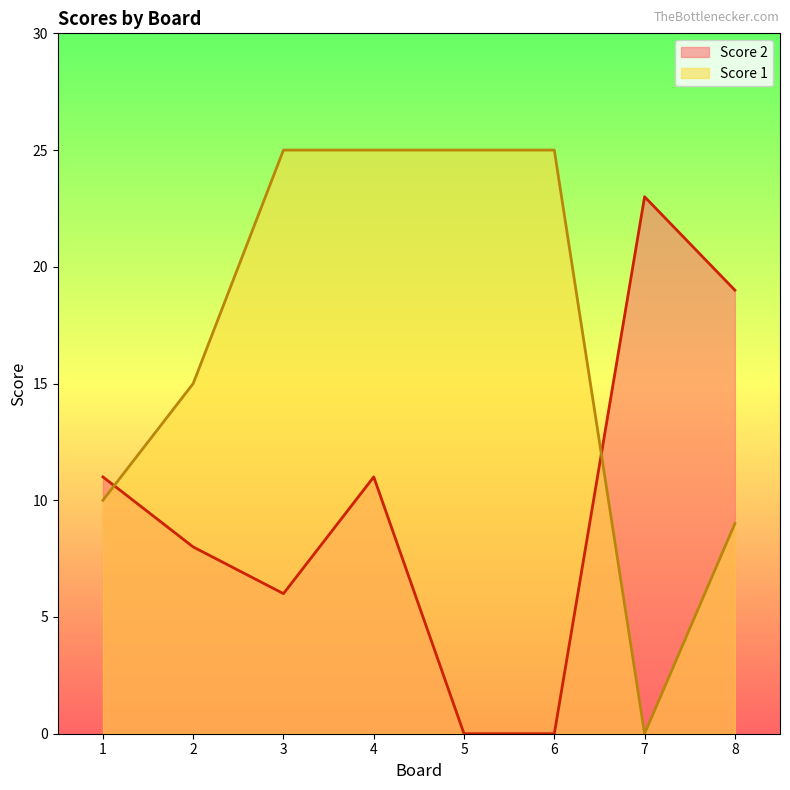

True or false: Score 2 and Score 1 intersect in this chart.

True